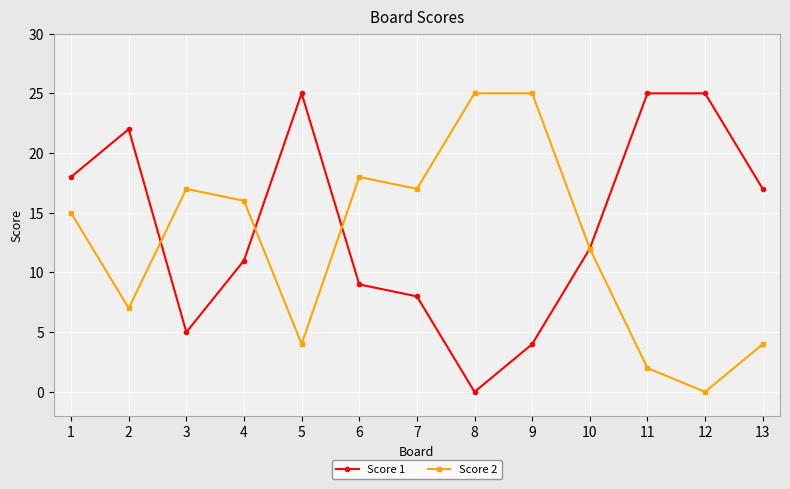

Rank the series by their average value, from highest to lowest.

Score 1, Score 2